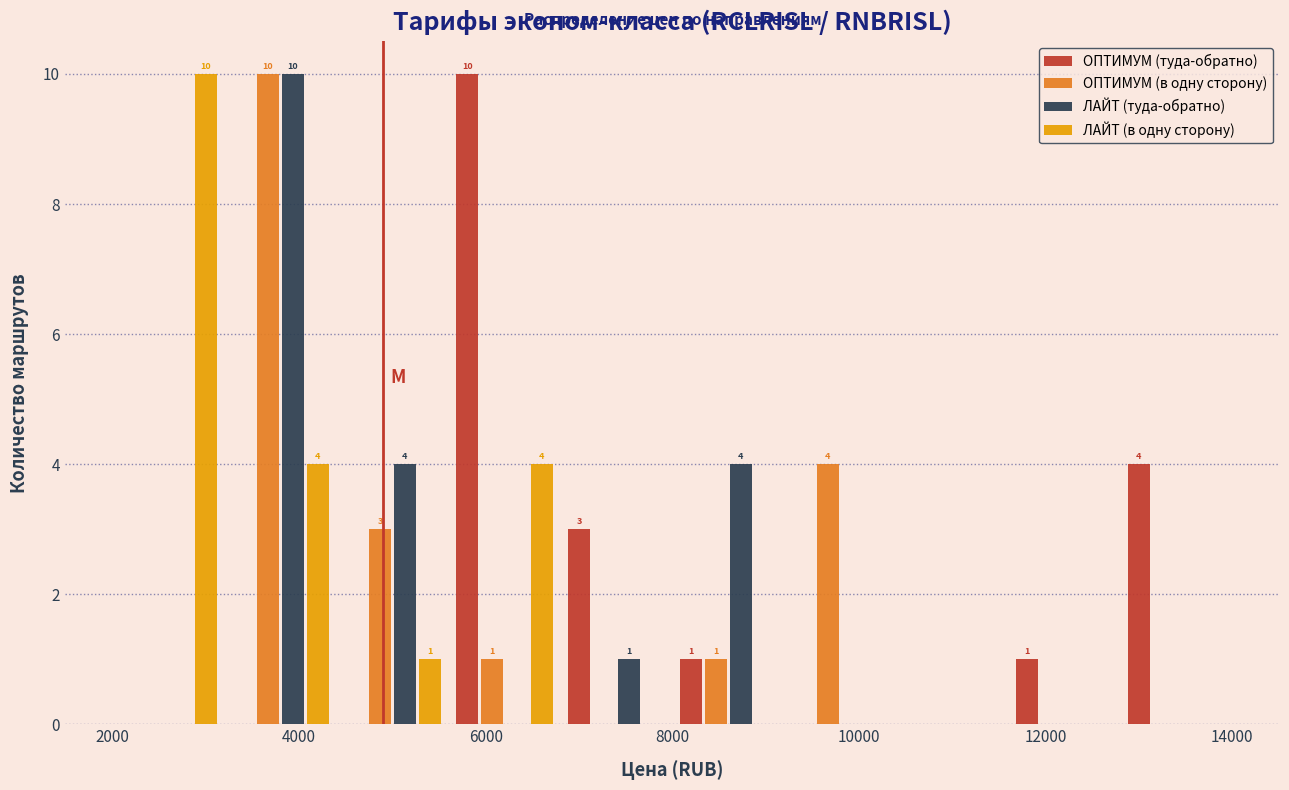

In the ОПТИМУМ (в одну сторону) series, which range on the x-axis has the tallest bar?

3200 to 4400